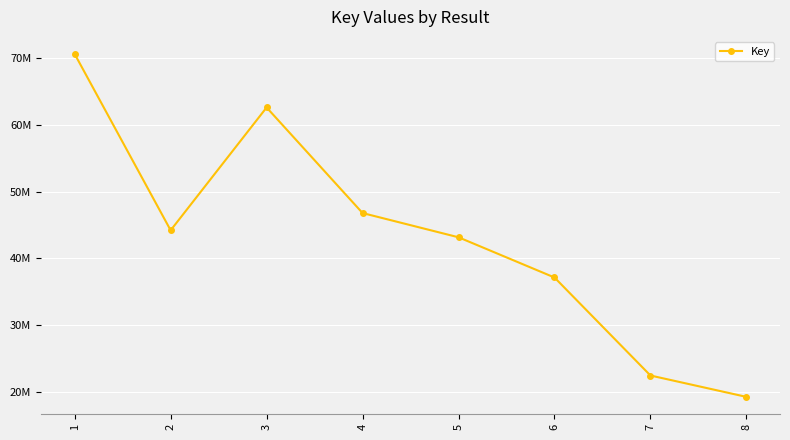

Is this an area chart (filled region under the line)?

No